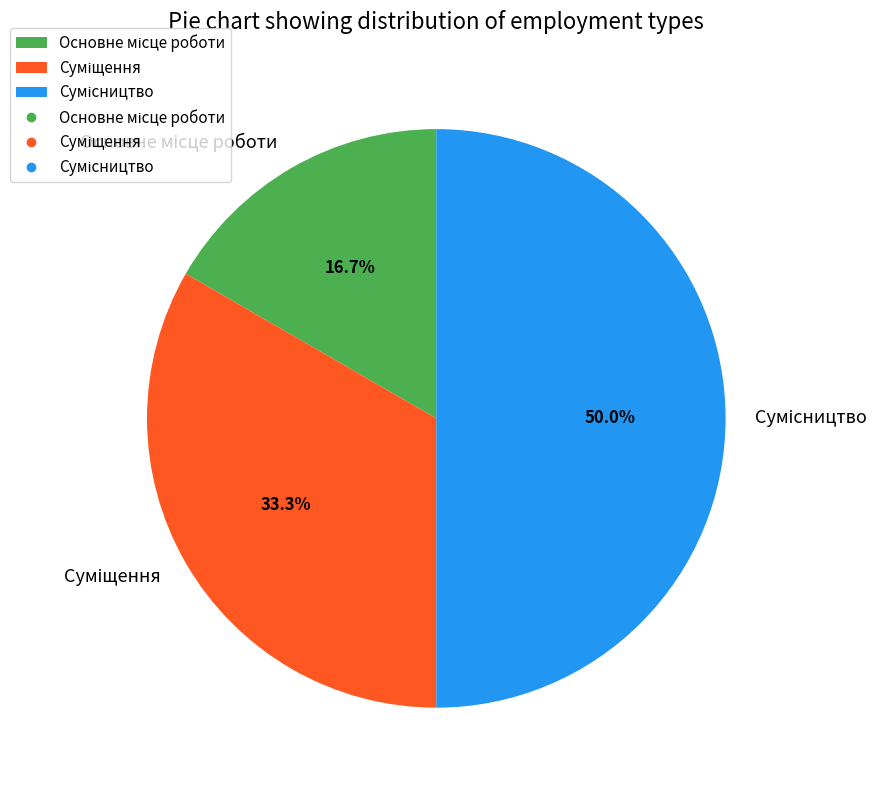

What percentage is the Суміщення slice, to the nearest percent?

33%